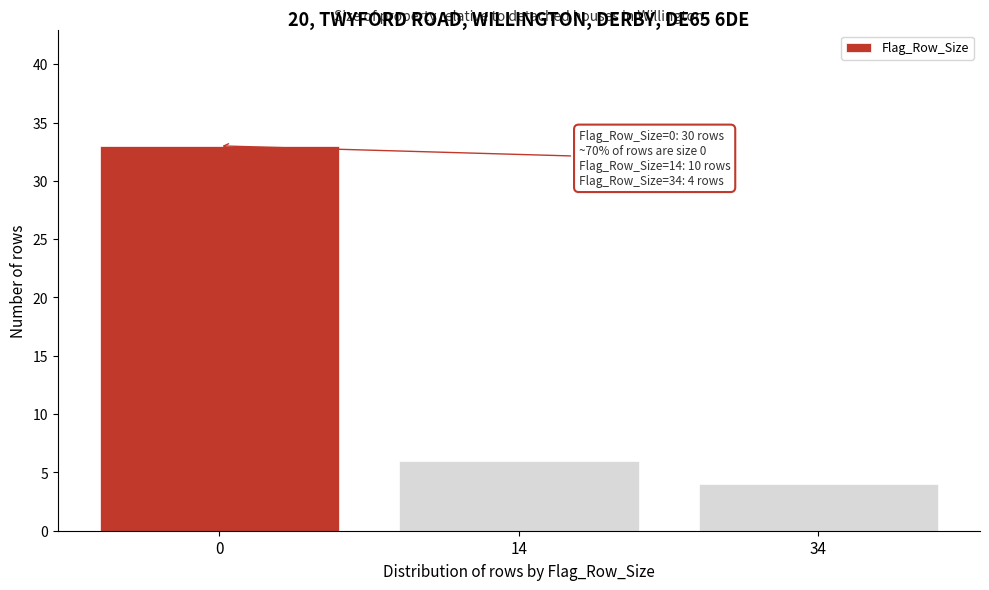

Reading left to right, transcribe all the data shown in this chart.

0=33	14=6	34=4